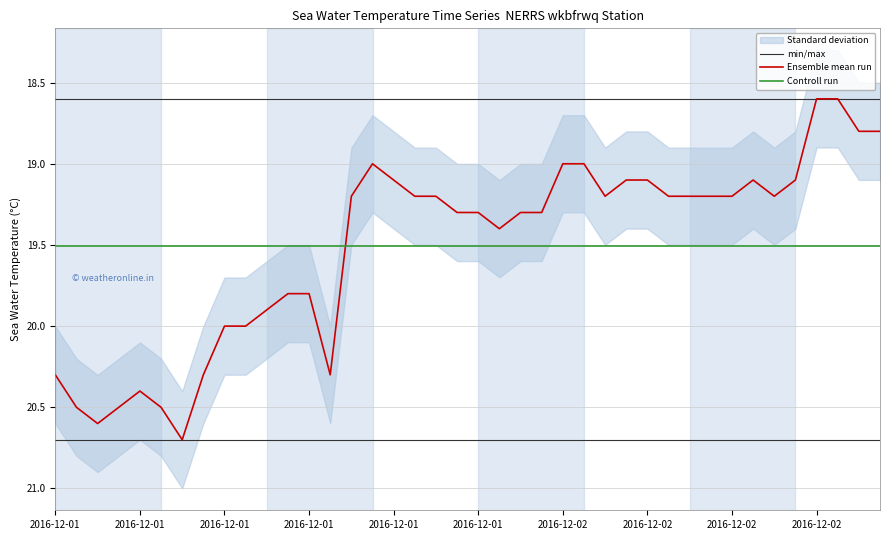

List the series in order of their peak value, highest first.

Ensemble mean run, Controll run, min/max